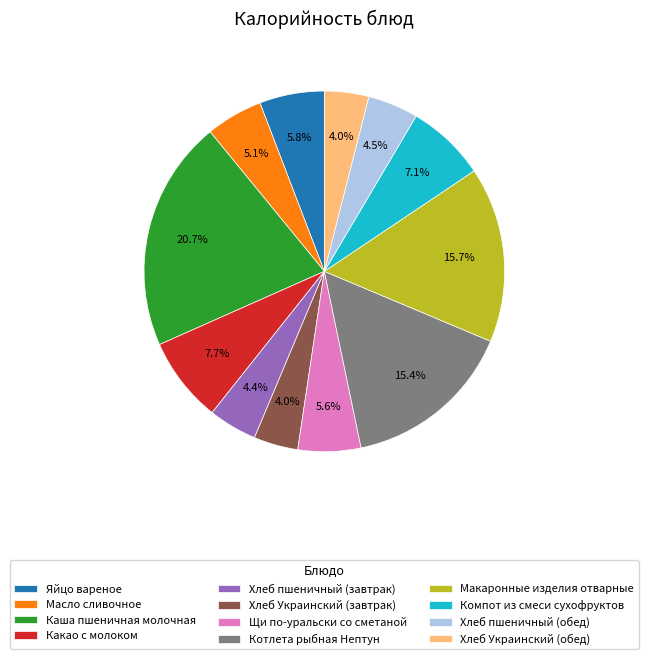

Is Масло сливочное the majority of the pie?

No